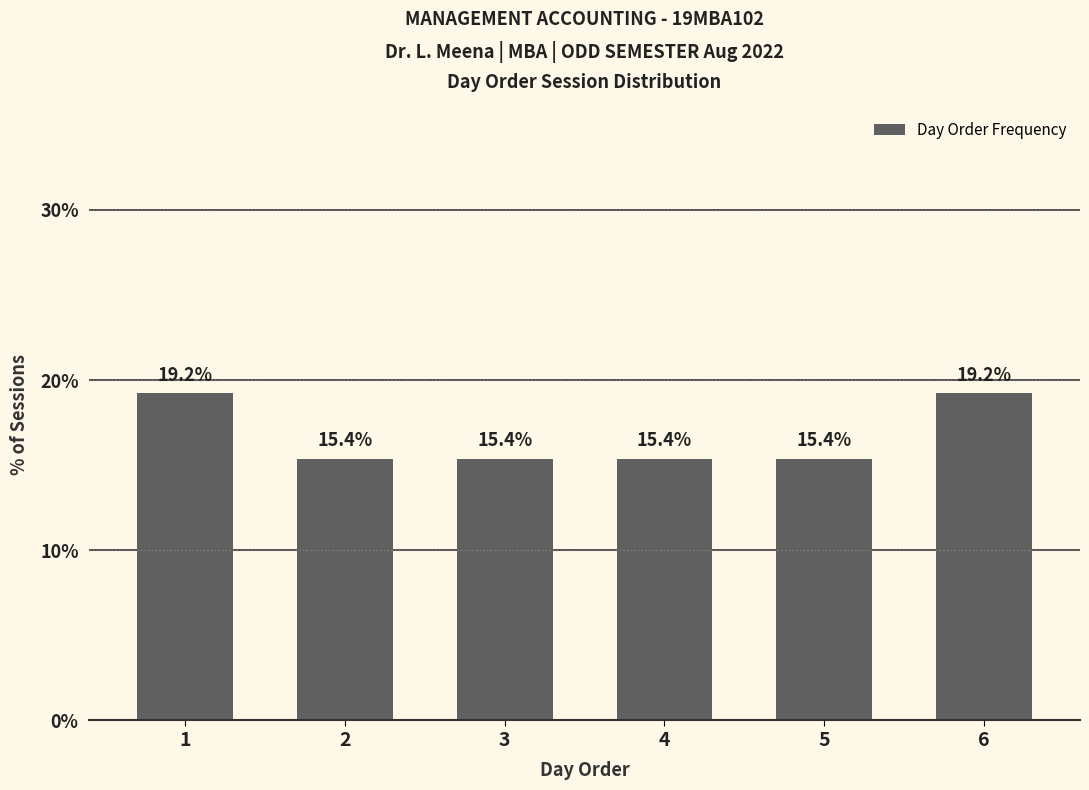

Reading right to left, transcribe all the data shown in this chart.

6=19.2	5=15.4	4=15.4	3=15.4	2=15.4	1=19.2